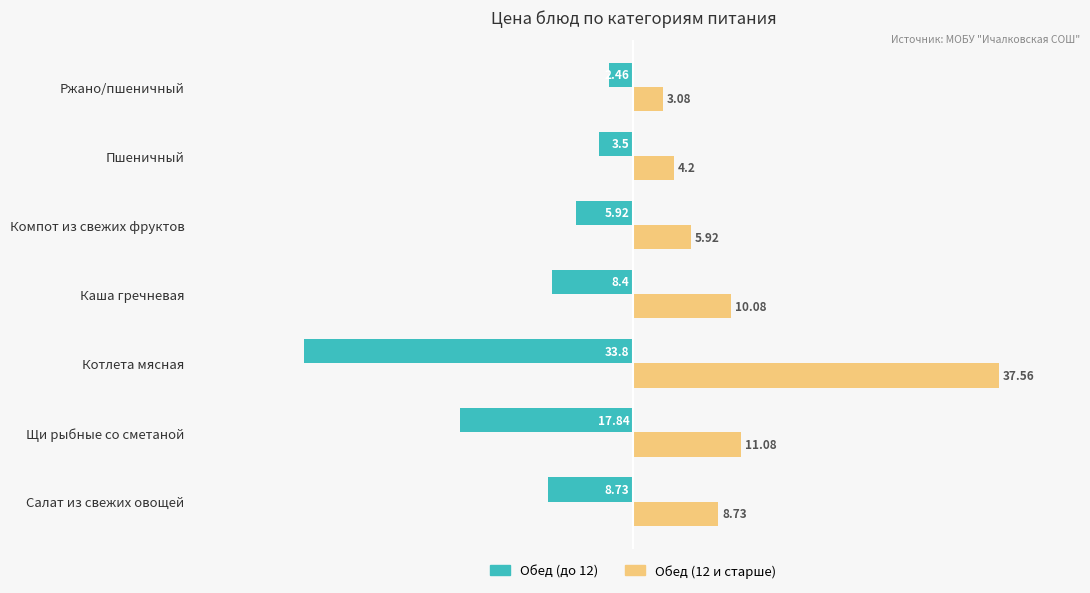

Between Каша гречневая and Пшеничный, which series saw the biggest shift?

Обед (12 и старше)